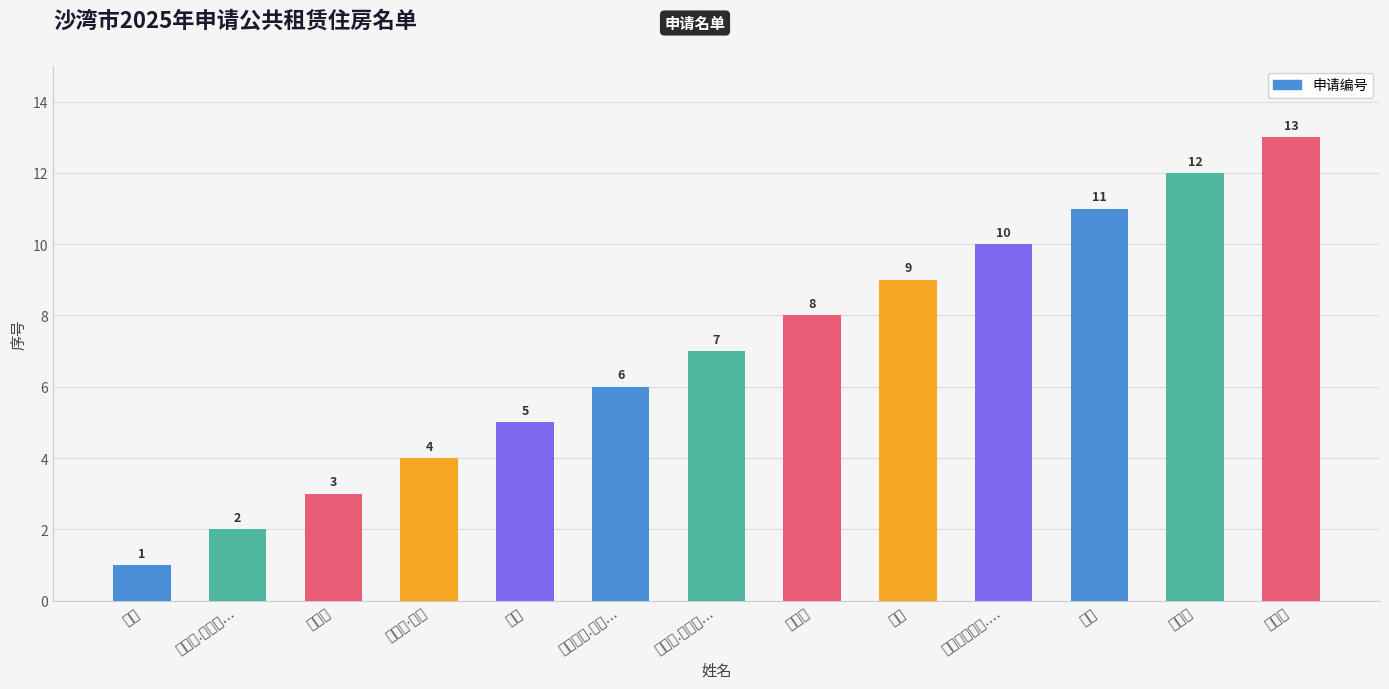

What is the ratio of the value at 马建军 to the value at 哈万刚?

1.5